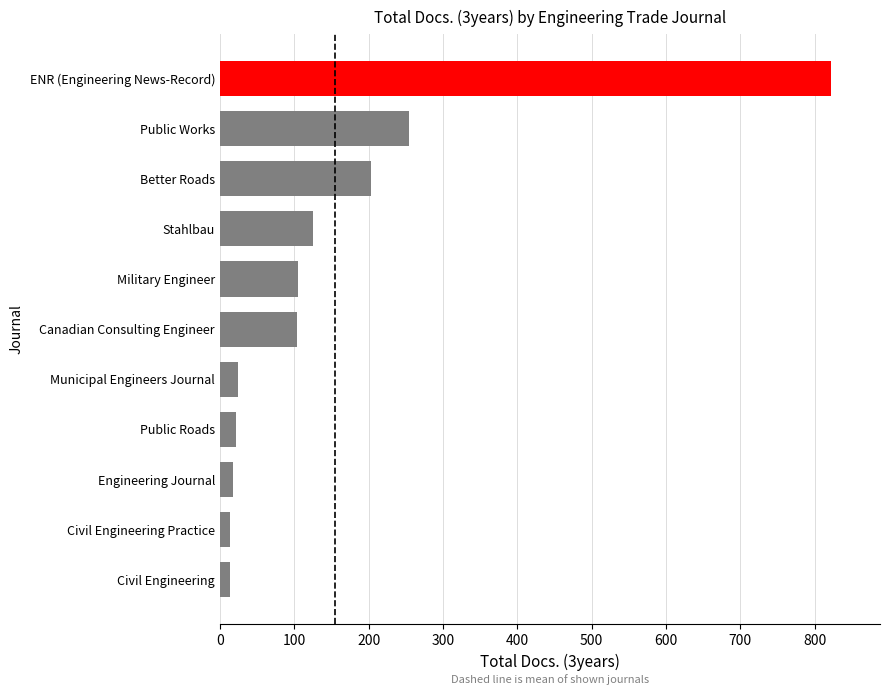

What is the difference between the second highest and second lowest values?

240